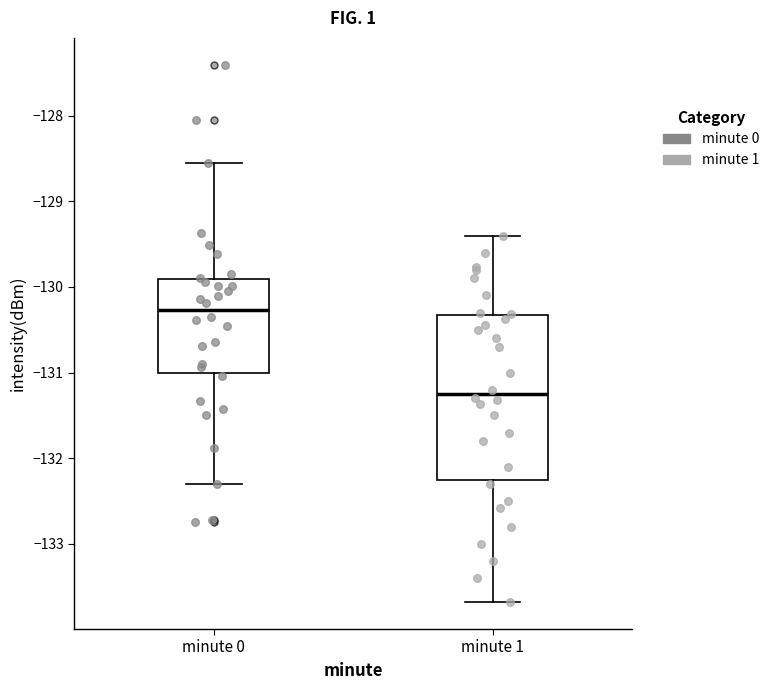

Where is the upper edge of the box for minute 1 on the y-axis? The values are not printed on the chart, so give them approximately, as read against the axis.

-130.3